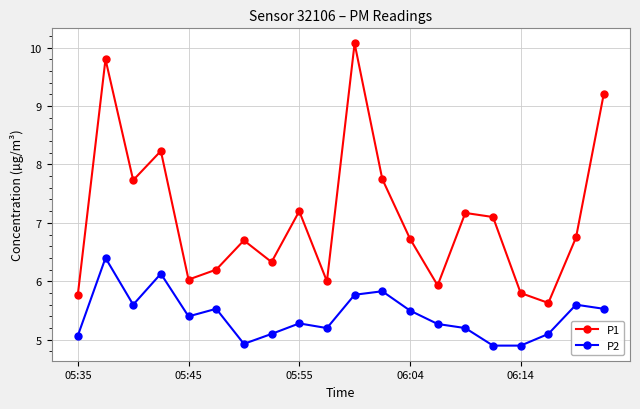

What is the difference between the maximum and minimum values in the P1 series?

4.4